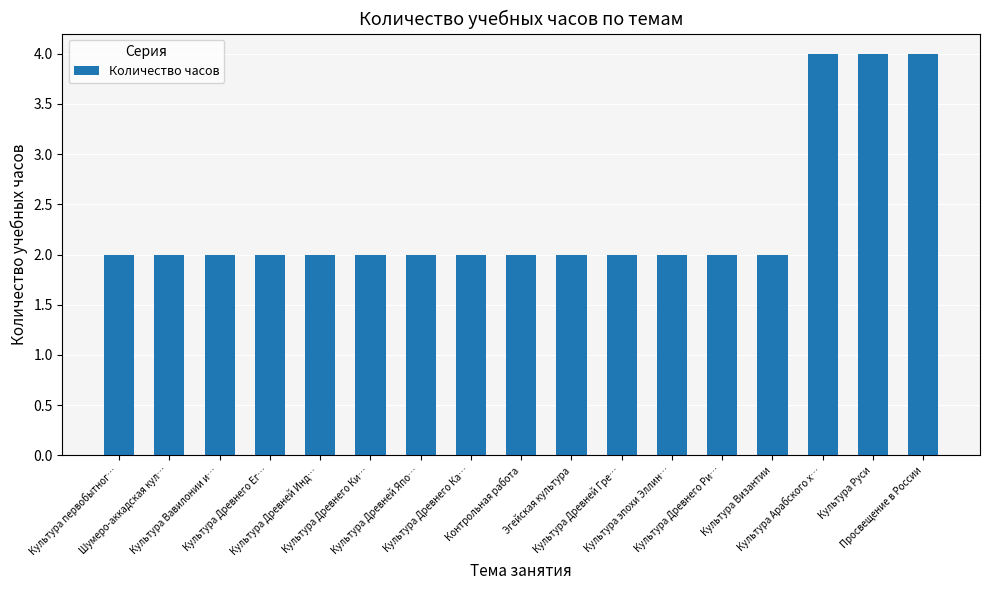

What is the maximum value shown in the chart?

4